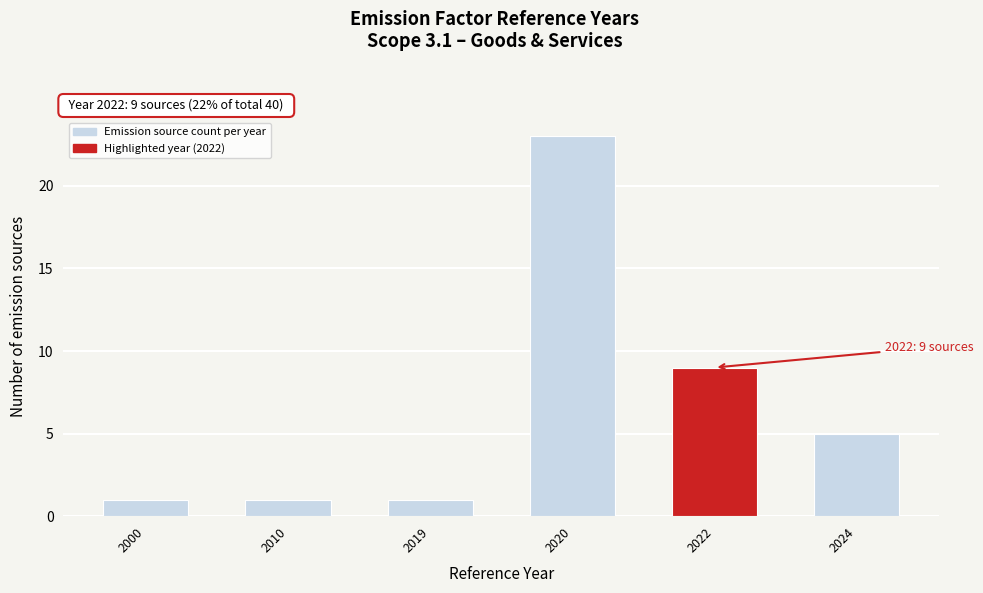

Reading left to right, transcribe all the data shown in this chart.

2000=1	2010=1	2019=1	2020=23	2022=9	2024=5